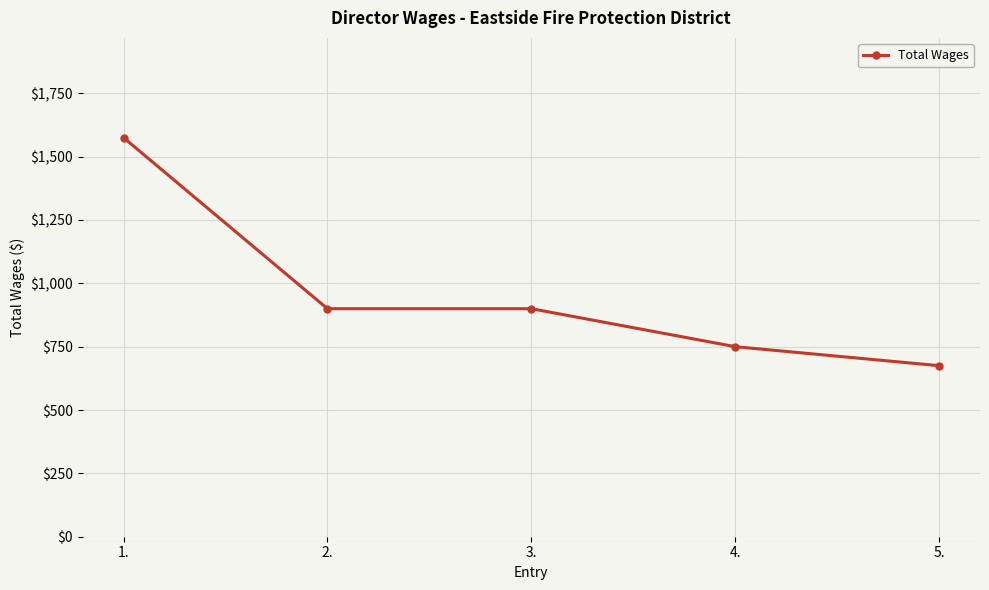

Between 4. and 3., which is larger?

3.